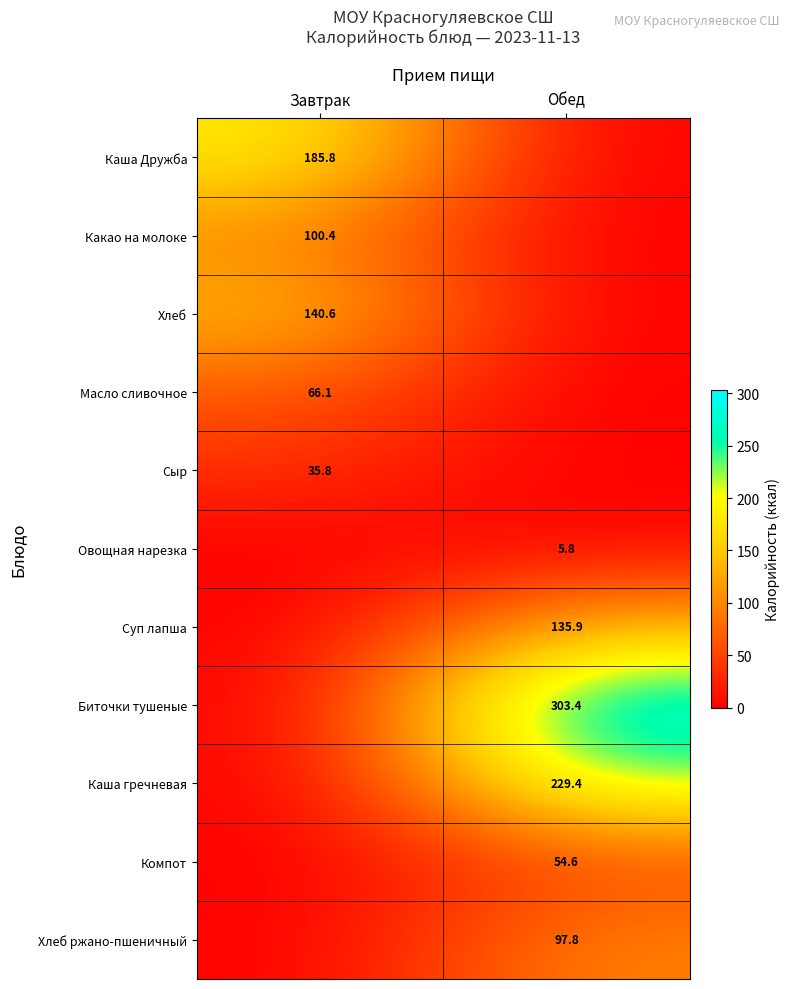

Which has a higher value, Завтрак or Обед?

Завтрак